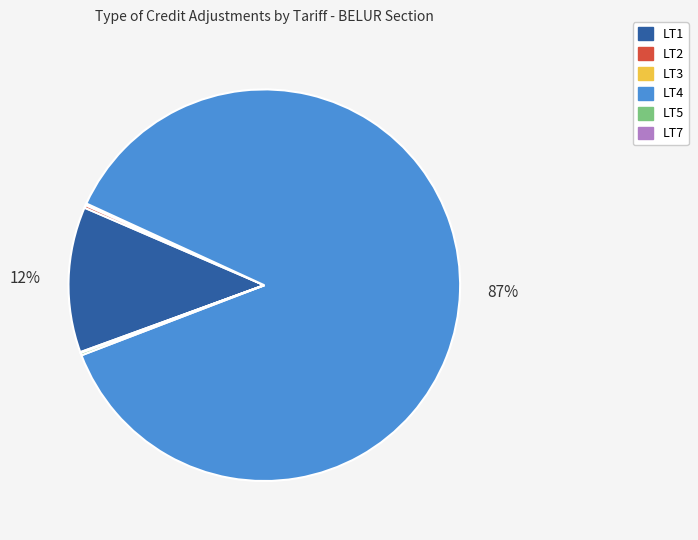

True or false: LT1 accounts for 18% of the total.

False